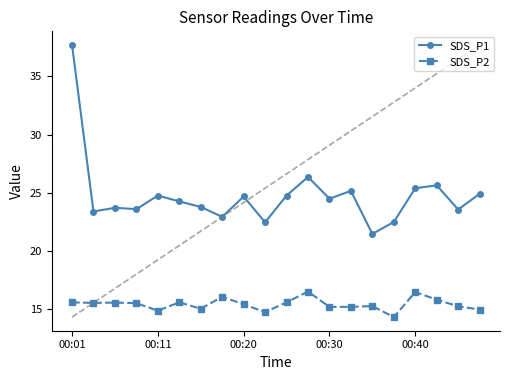

True or false: SDS_P2 has a value of 5.9 at 10.

False